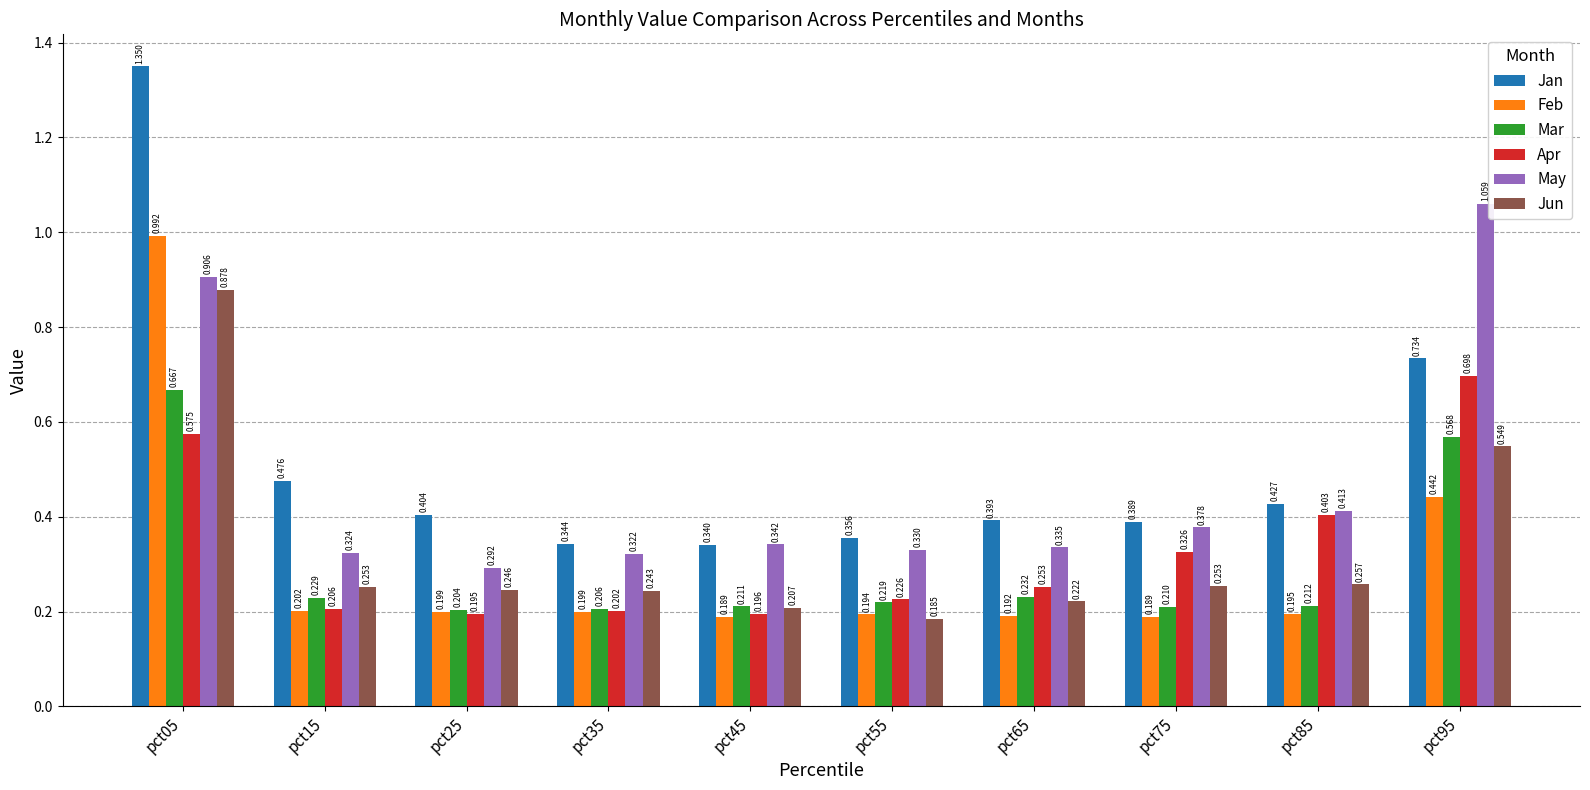

True or false: Jan has a value of 0.5 at pct05.

False